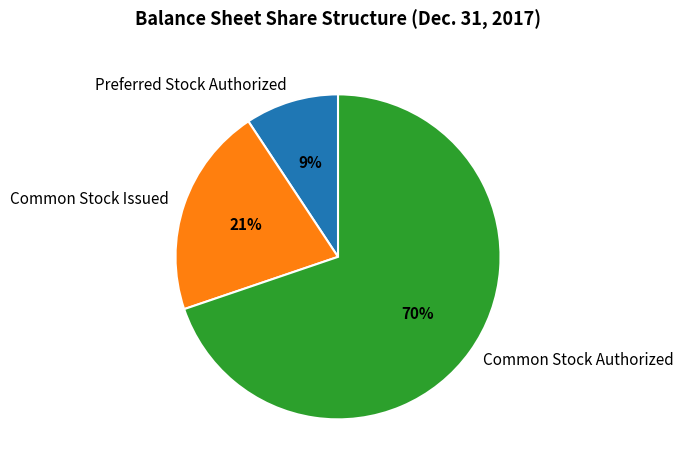

The Common Stock Authorized slice represents 70% of the pie. True or false?

True